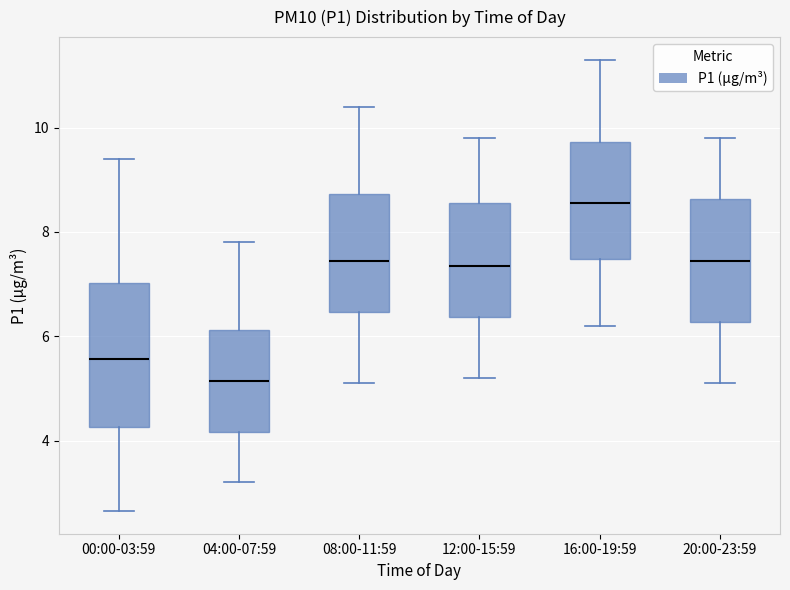

Which box is the tallest, from its lower edge to its upper edge?

00:00-03:59